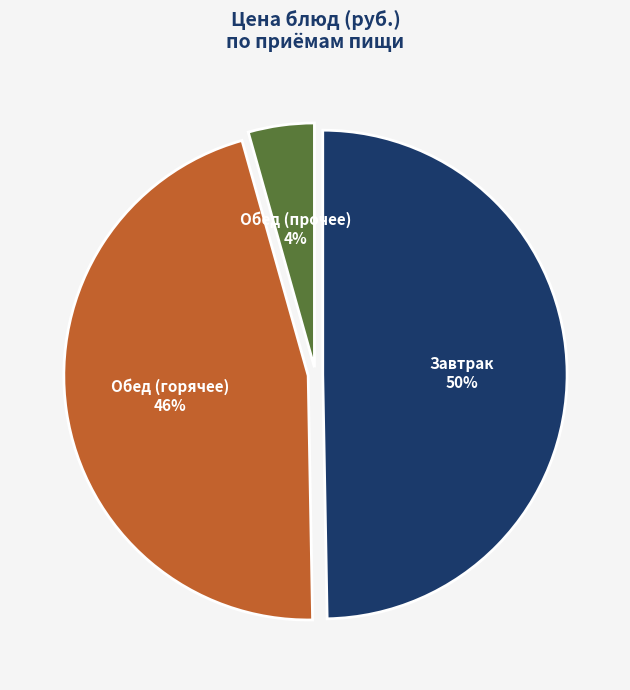

To the nearest percent, what portion does Обед (горячее) represent?

46%